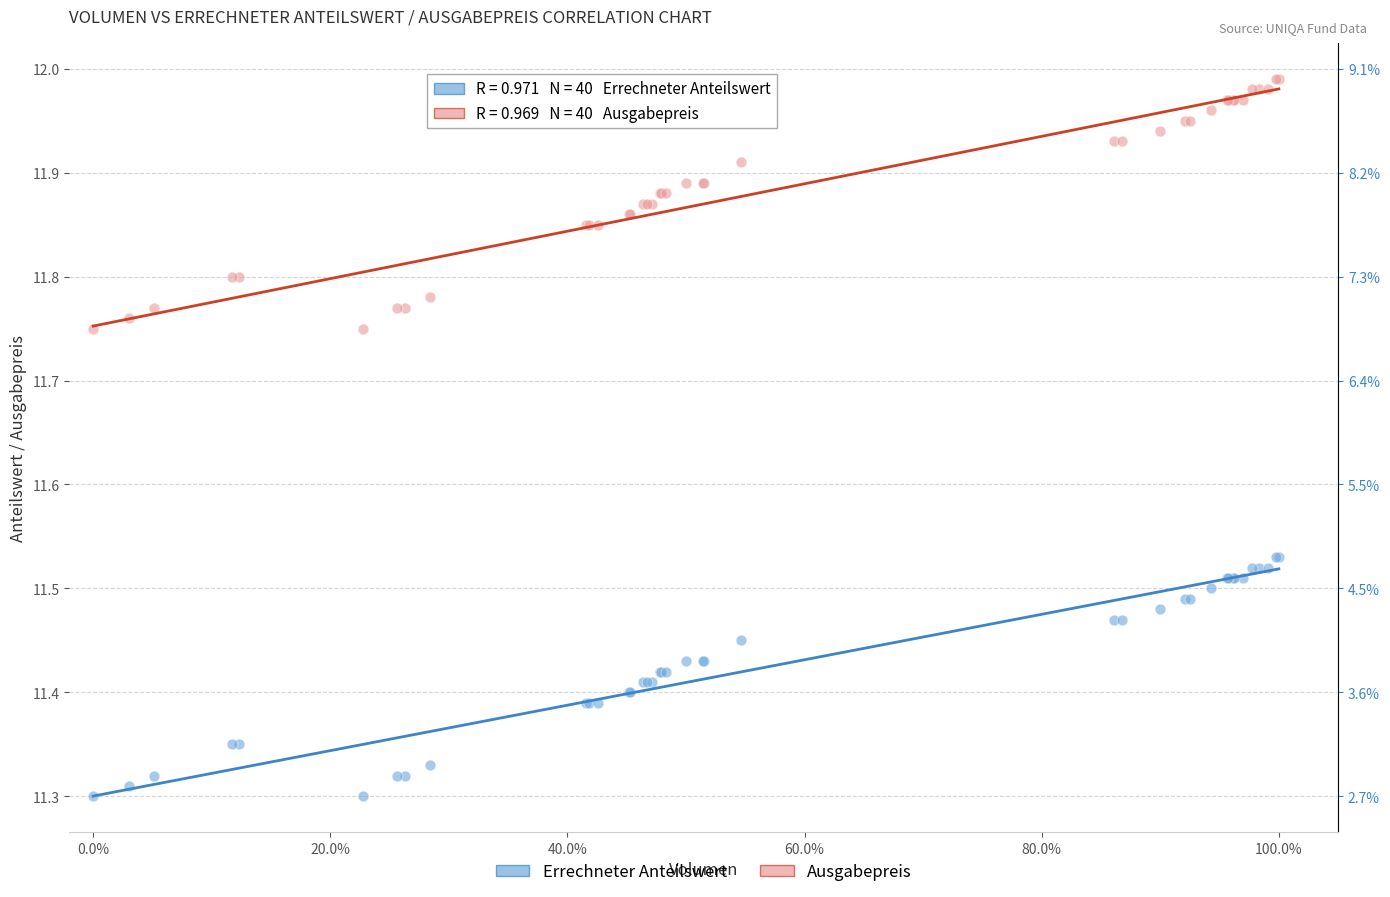

Which series contains the lowest Y value?

Errechneter Anteilswert